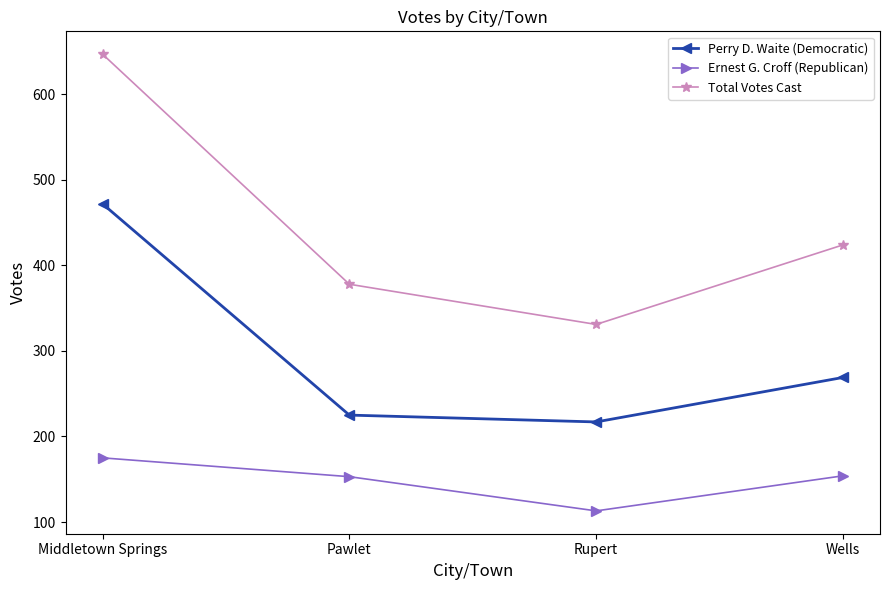

True or false: Total Votes Cast and Ernest G. Croff (Republican) cross at least once.

False